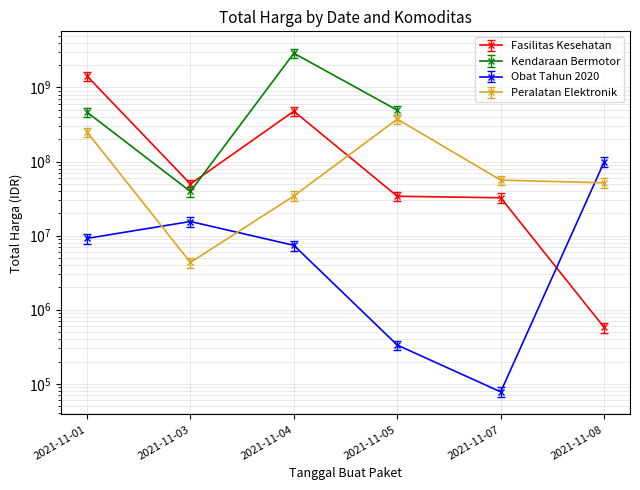

What is the difference between the Fasilitas Kesehatan values at 2021-11-08 and 2021-11-05?

33422125.0